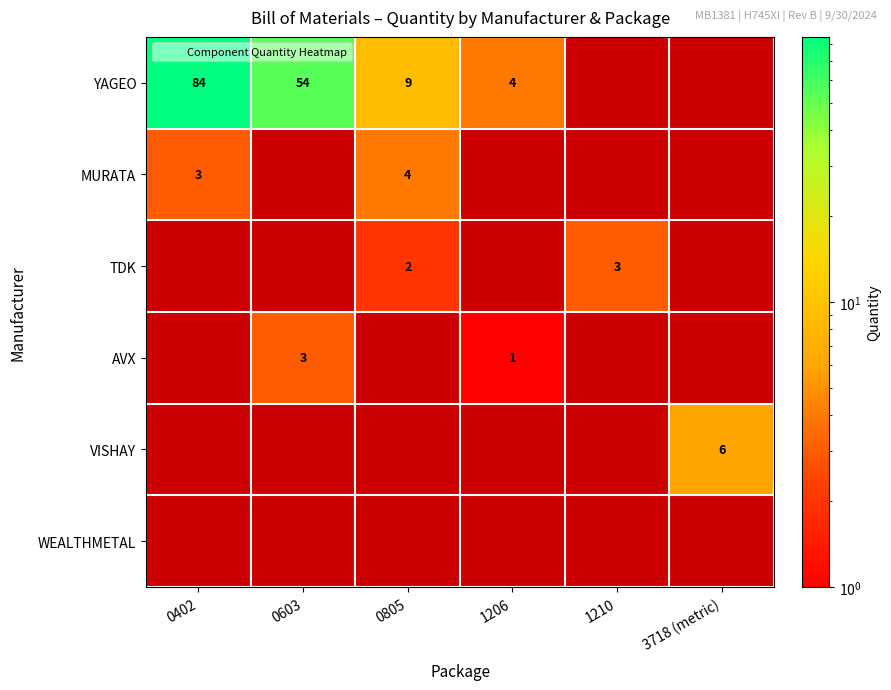

Is it true that YAGEO equals 84 at 0402?

True